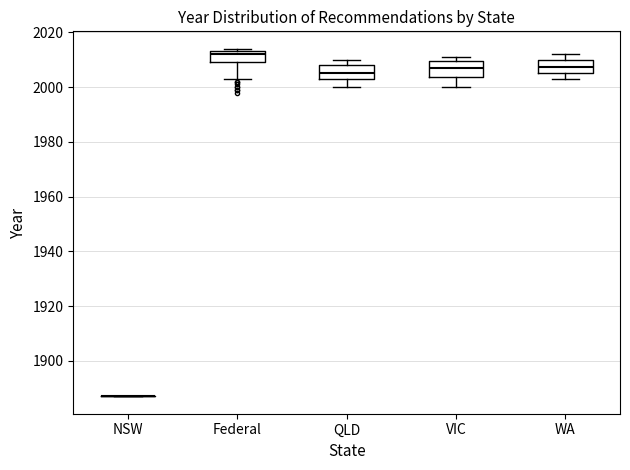

Reading left to right, read every box against the y-axis: the position of its median line, the range the box covers, and the ends of its whiskers. The values are not printed on the chart, so give them approximately, as read against the axis.

NSW: box collapsed to a line at 1888, whiskers 1888 to 1888
Federal: median 2012, box 2010 to 2014, whiskers 2004 to 2014 (just above the box's upper edge)
QLD: median 2006, box 2004 to 2008, whiskers 2000 to 2010
VIC: median 2008, box 2004 to 2010, whiskers 2000 to 2012
WA: median 2008, box 2006 to 2010, whiskers 2004 to 2012